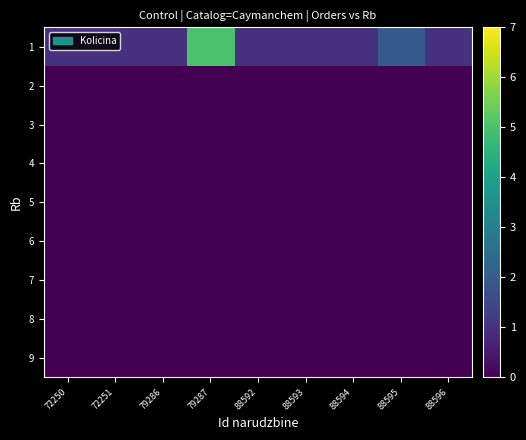

Which has a higher value, 88592 or 79286?

88592